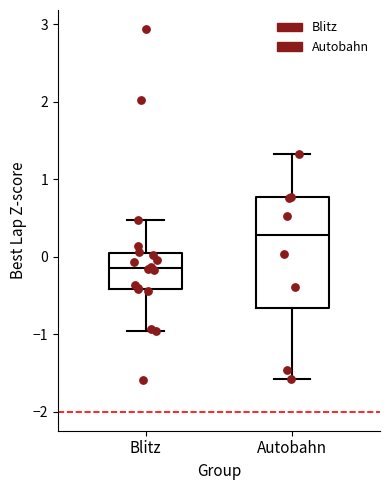

Reading left to right, read every box against the y-axis: the position of its median line, the range the box covers, and the ends of its whiskers. The values are not printed on the chart, so give them approximately, as read against the axis.

Blitz: median -0.1, box -0.4 to 0.1, whiskers -1.0 to 0.5
Autobahn: median 0.3, box -0.7 to 0.8, whiskers -1.6 to 1.3